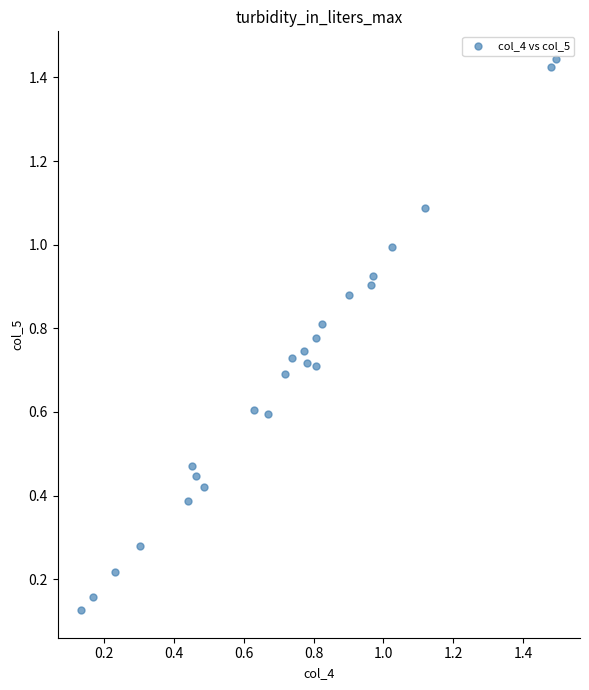

What is the range of Y values (max minus min)?

1.3